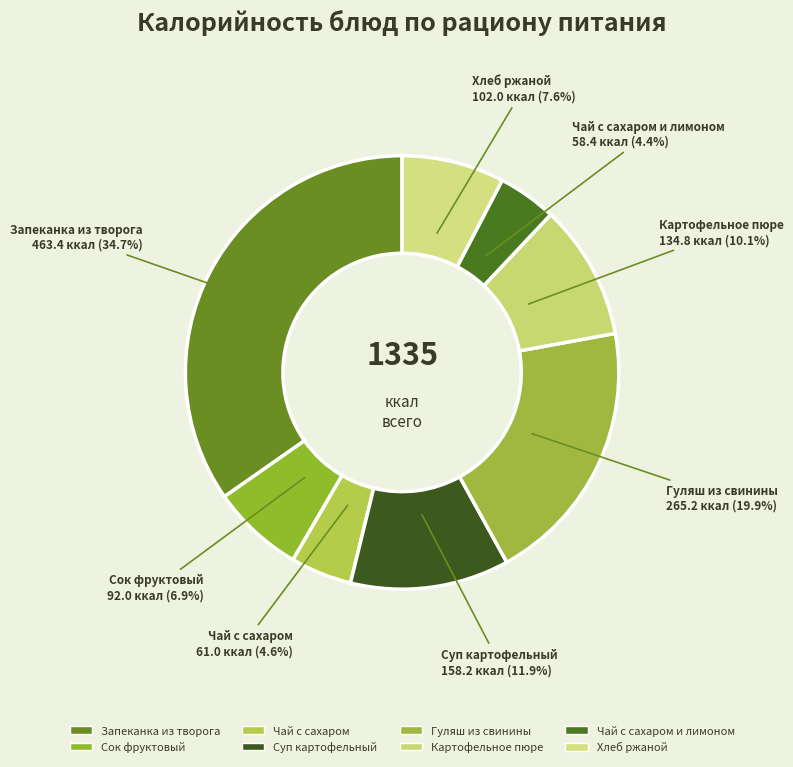

Count the number of slices in the pie.

8